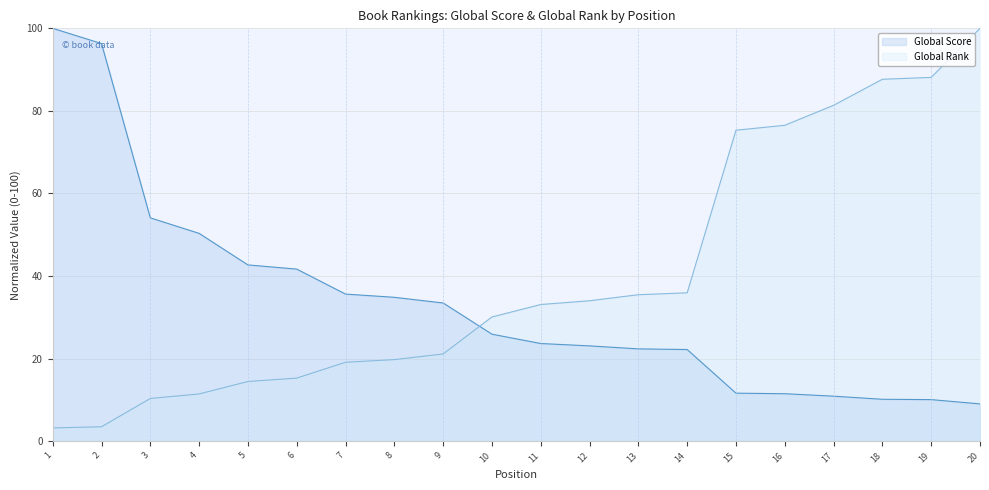

Is it true that Global Score equals 67.8 at 5?

False